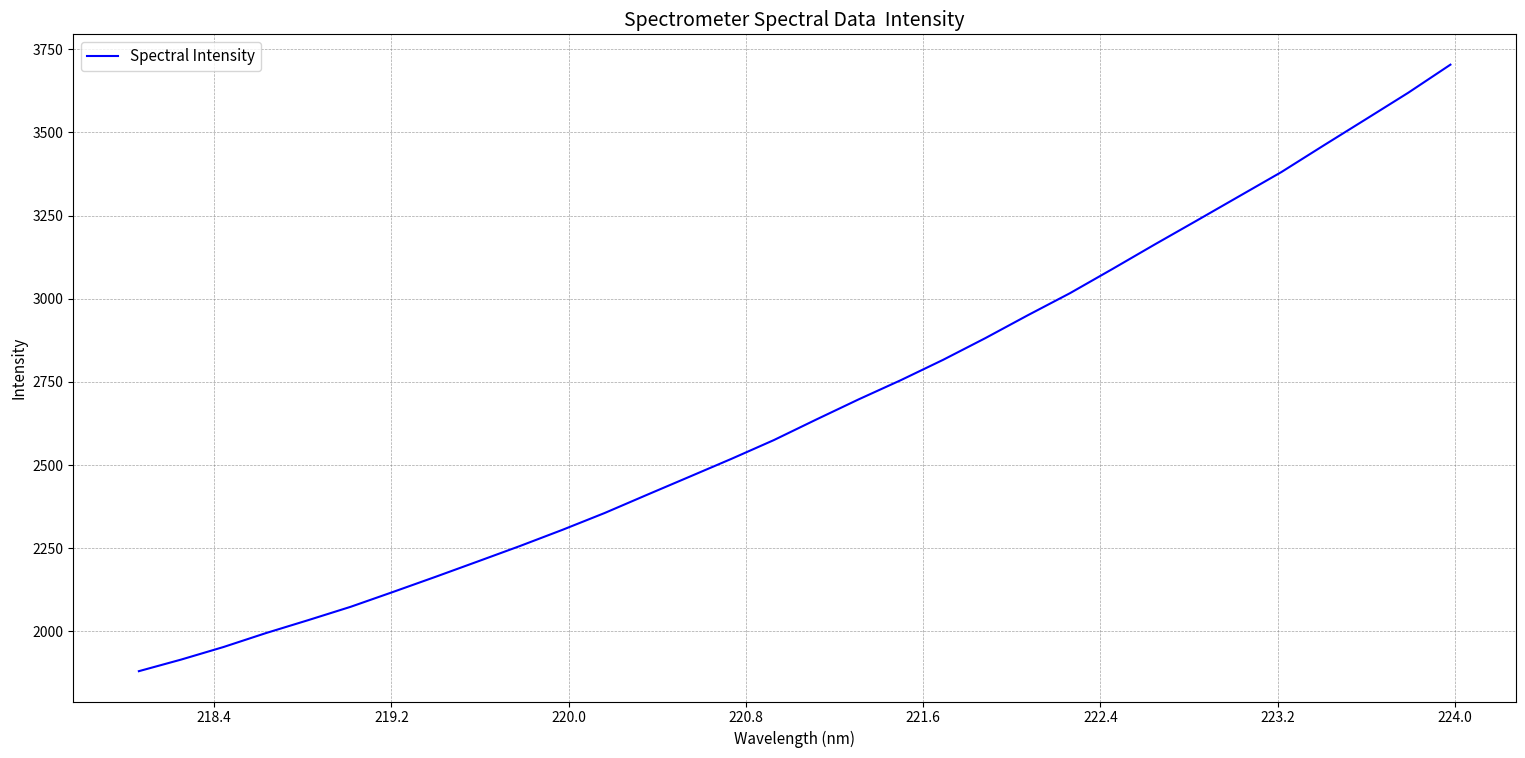

What is the greatest value displayed?

3703.8